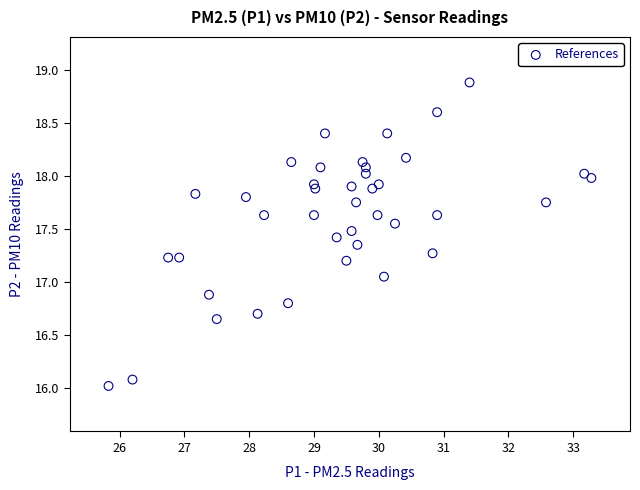

What is the range of X values (max minus min)?

7.5